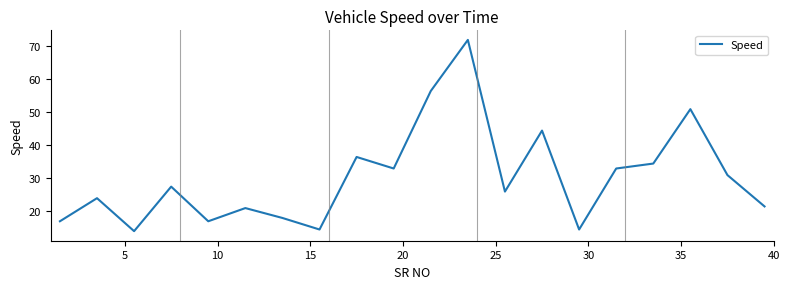

What is the difference between the maximum and minimum values?

58.0